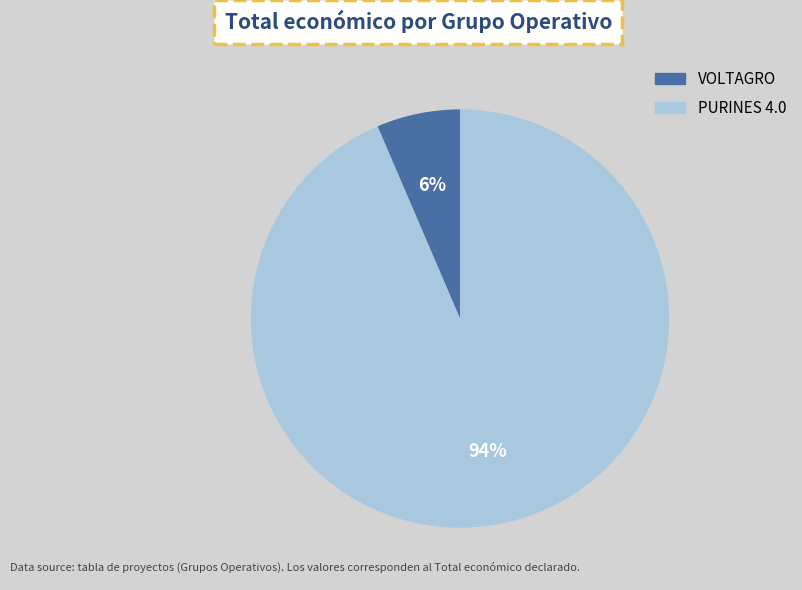

Rank the categories by value from highest to lowest.

PURINES 4.0, VOLTAGRO